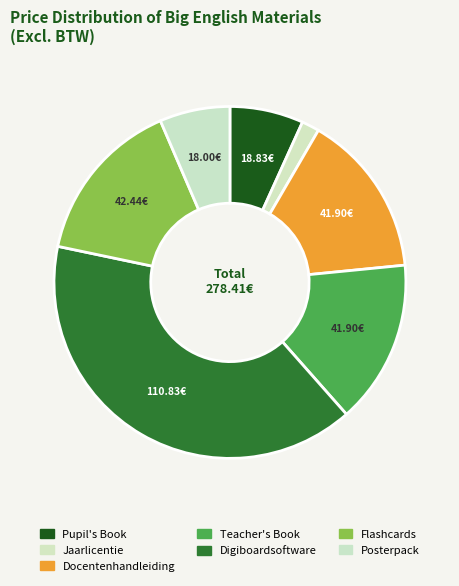

How many slices are in this pie chart?

7